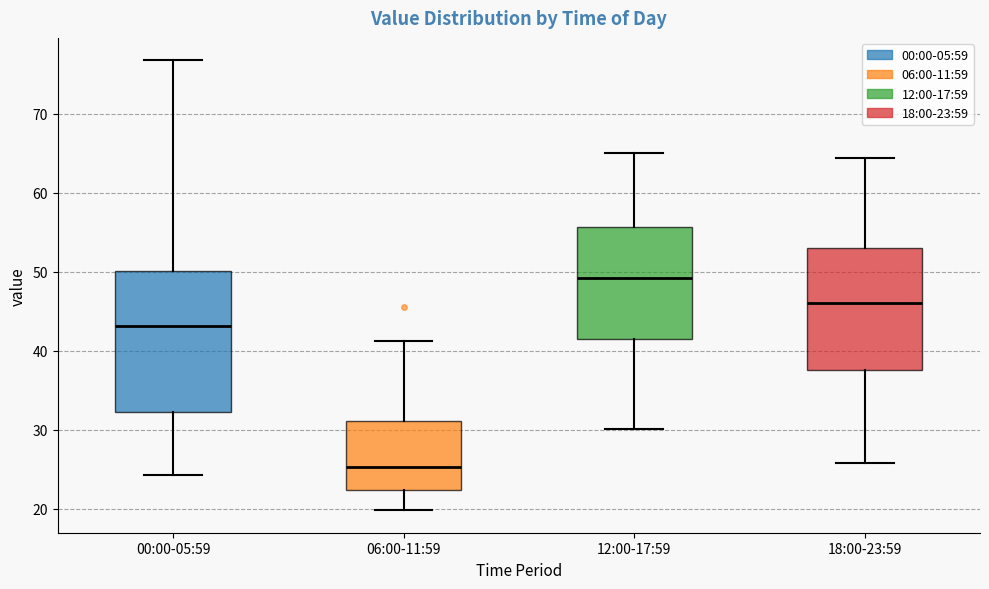

Comparing the boxes themselves (not the whiskers), which one is the tallest?

00:00-05:59